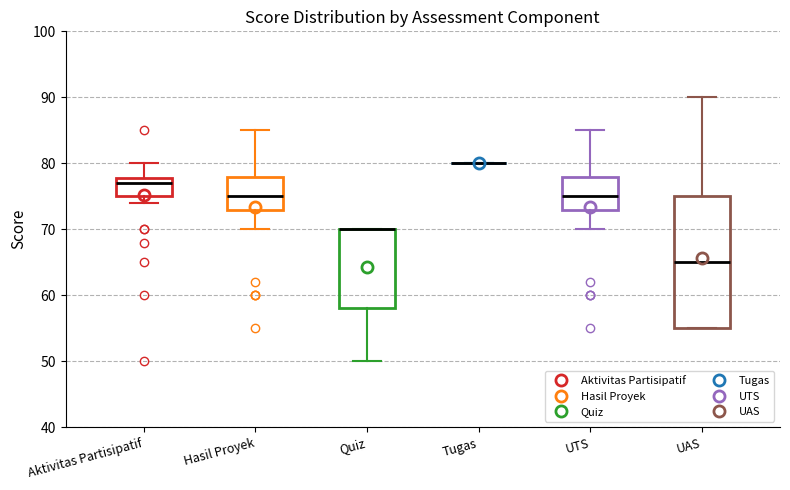

Comparing the boxes themselves (not the whiskers), which one is the tallest?

UAS